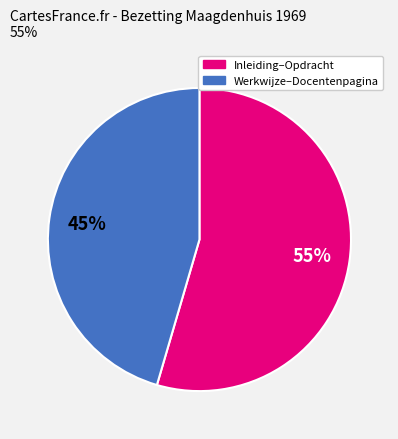

Is there a majority slice in this chart?

Yes